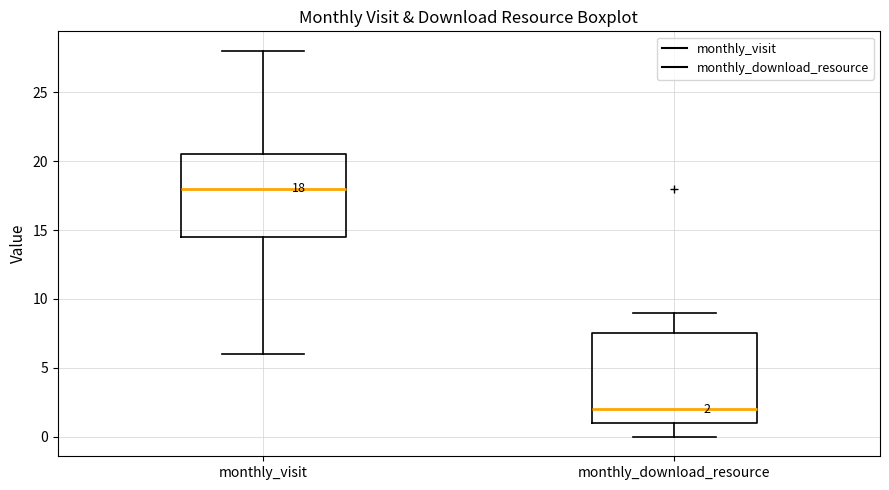

Which box's median line is the highest?

monthly_visit